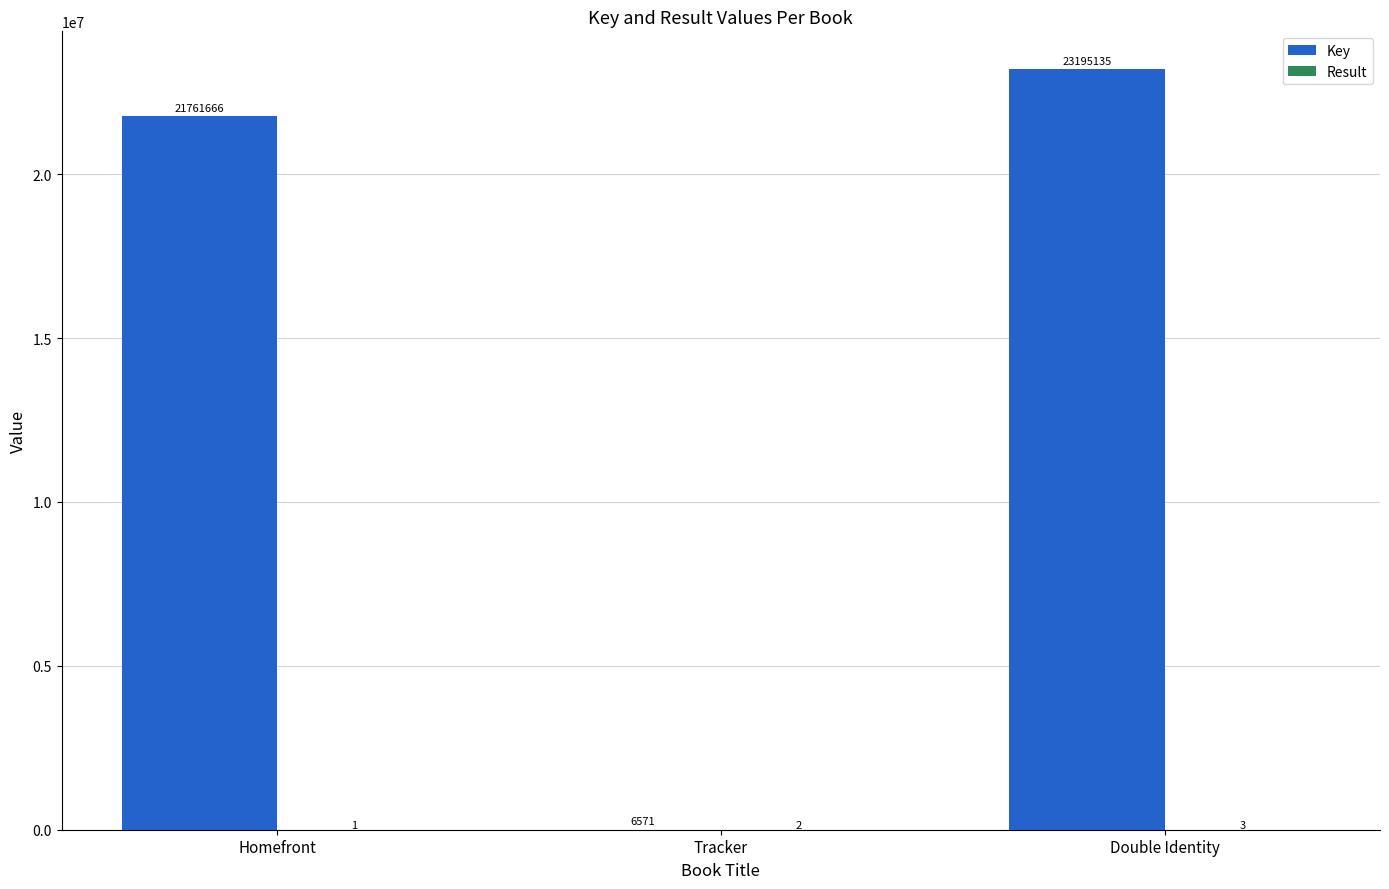

What is the sum of the Key values at Double Identity and Homefront?

44956801